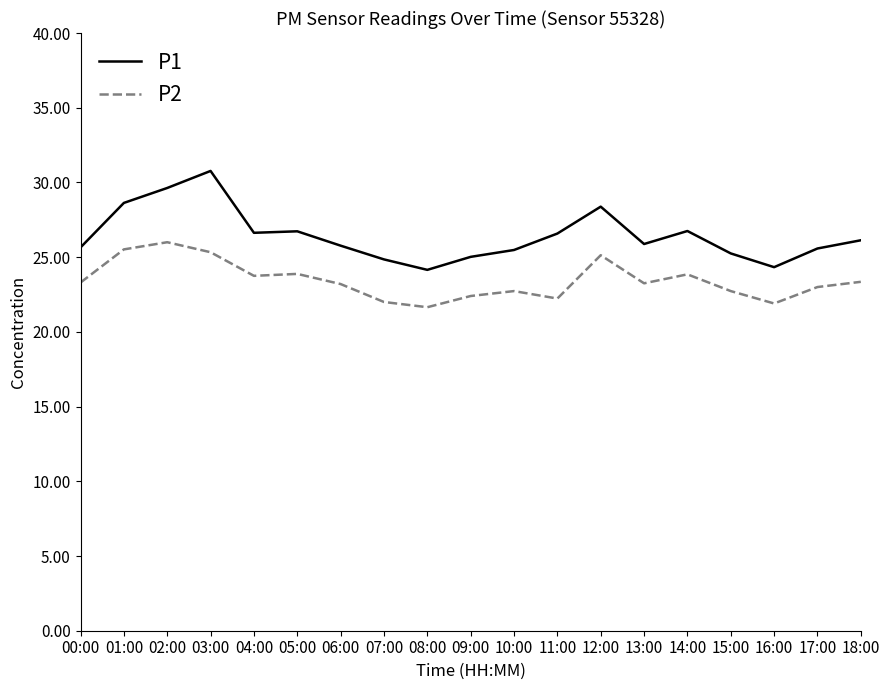

Rank the series at 09:00 from highest to lowest value.

P1, P2